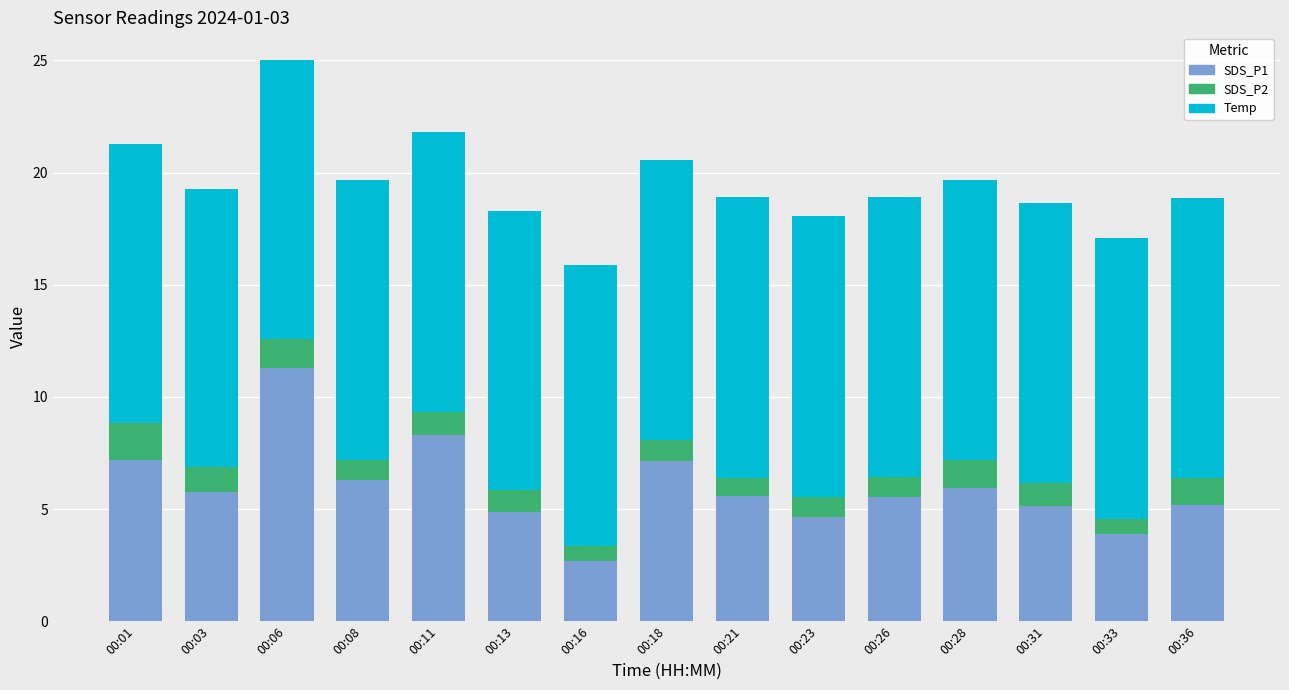

At which label does SDS_P1 reach its minimum?

00:16